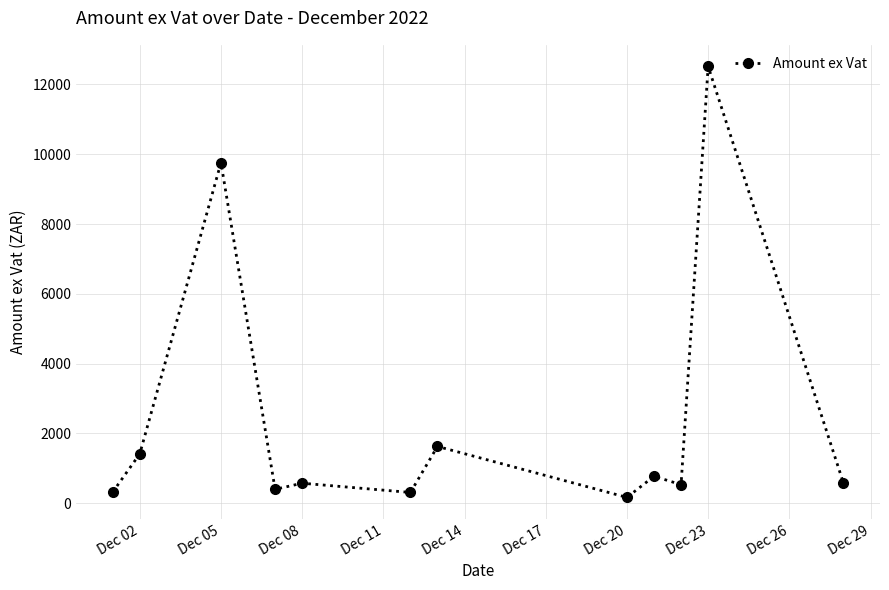

What is the value of the 3rd point from the left?

9759.8